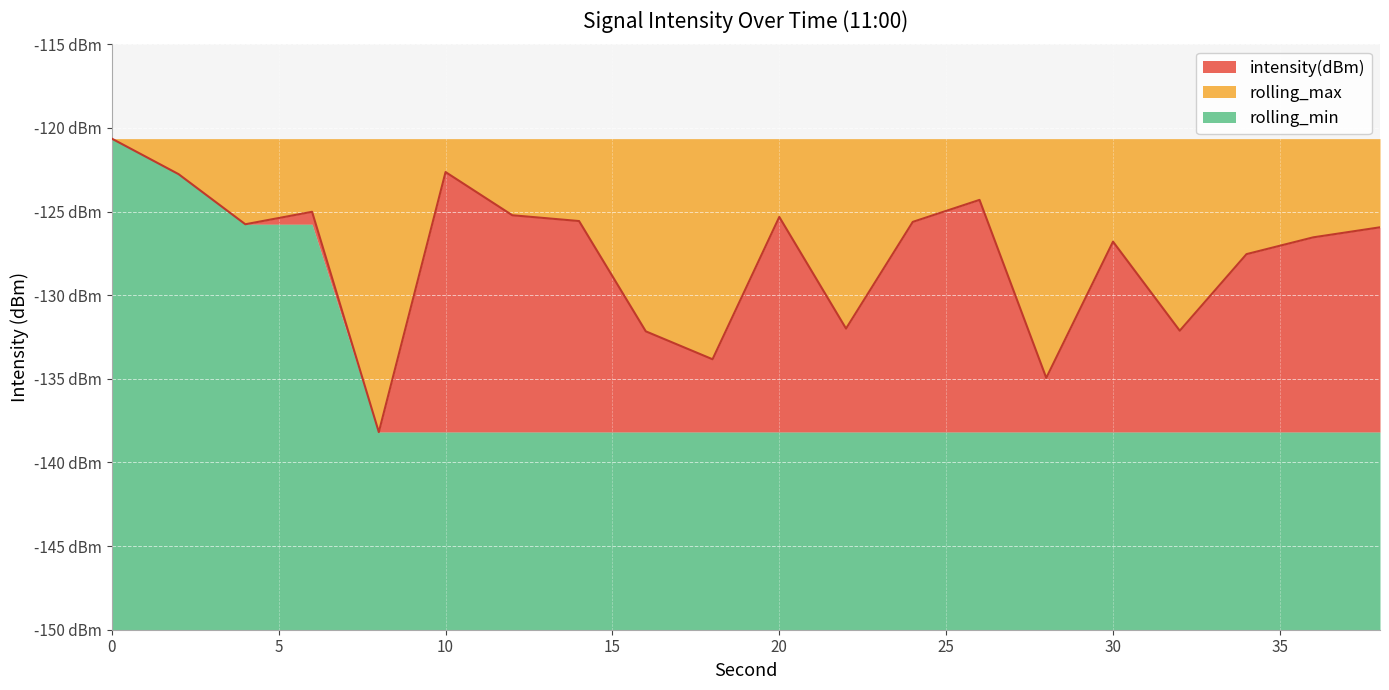

True or false: rolling_max and rolling_min cross at least once.

False